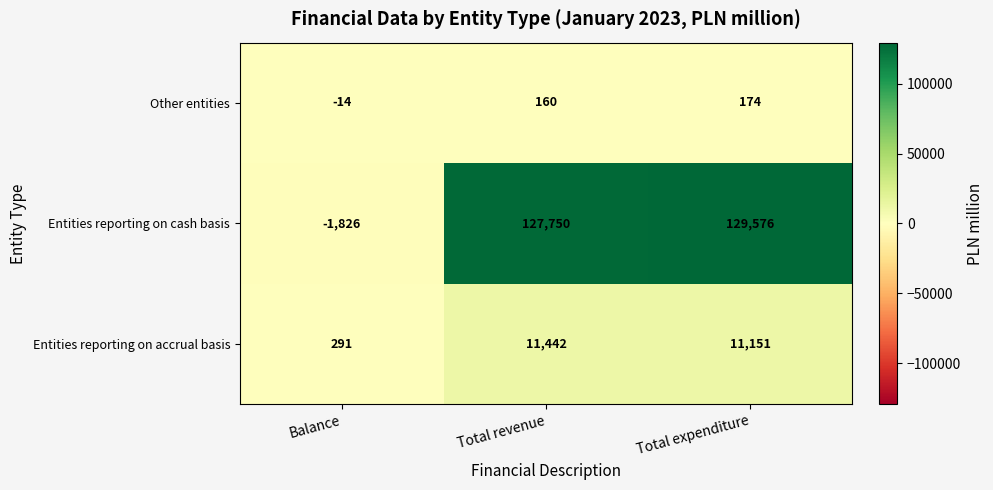

Which label corresponds to the largest value in the chart?

Total expenditure